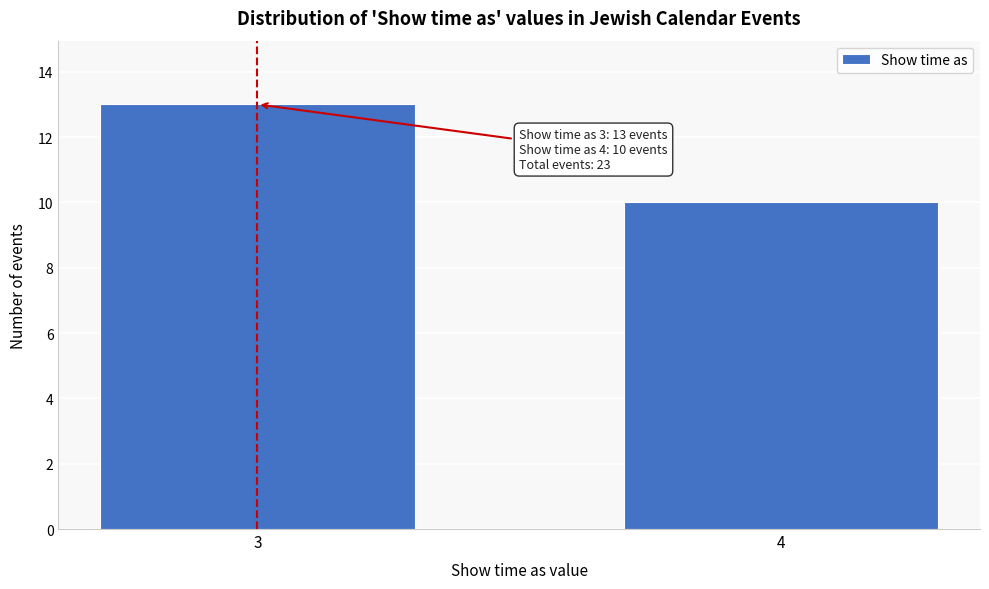

Reading left to right, what are all the values shown in this chart?

3=13	4=10